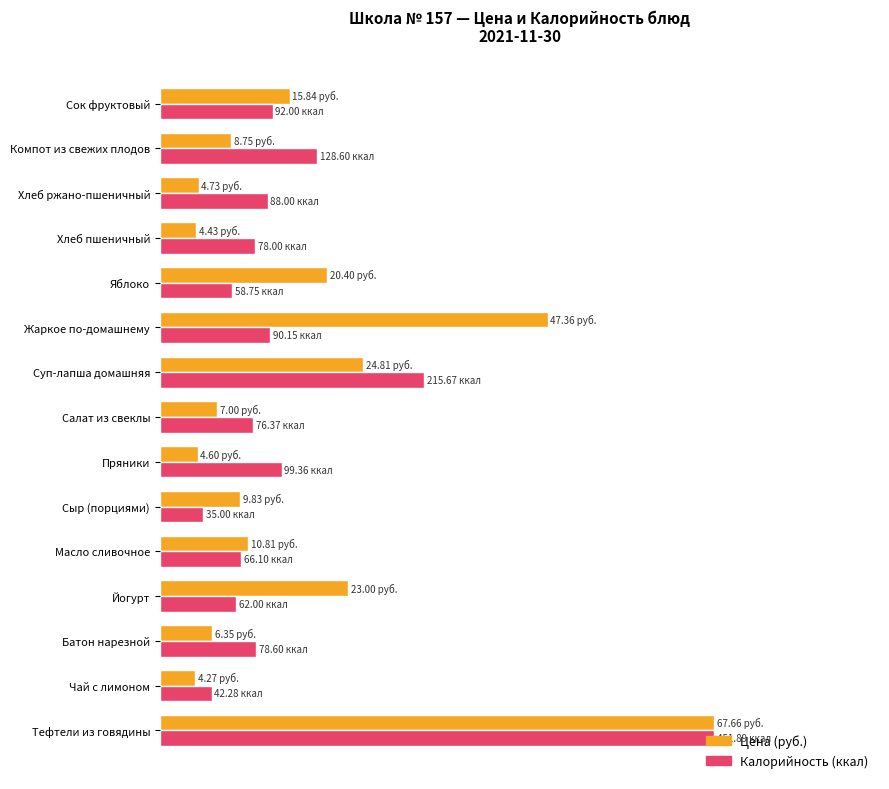

What are all the series names shown in the legend?

Цена (руб.), Калорийность (ккал)